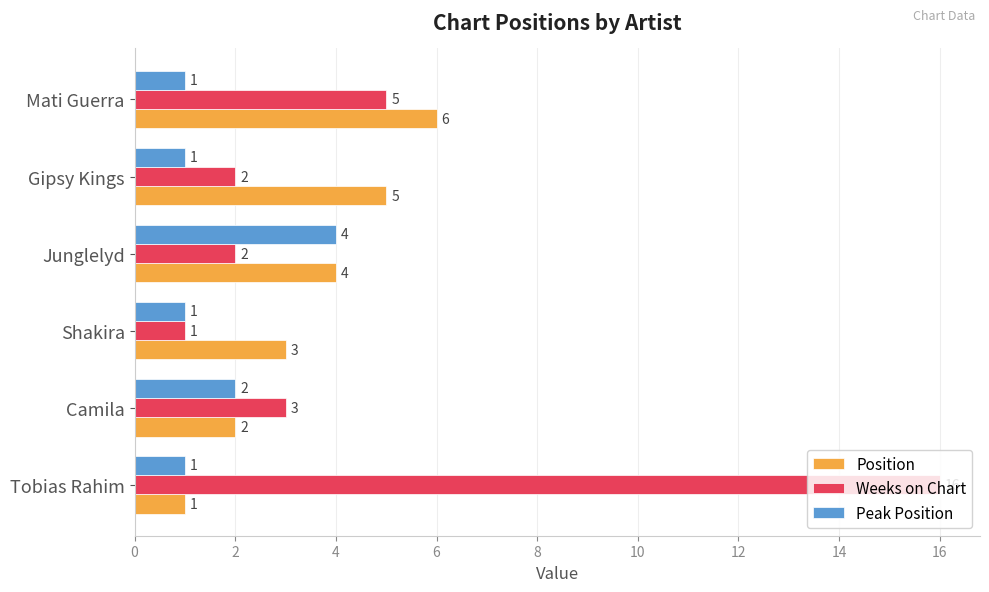

At how many categories does at least one series exceed 11?

1